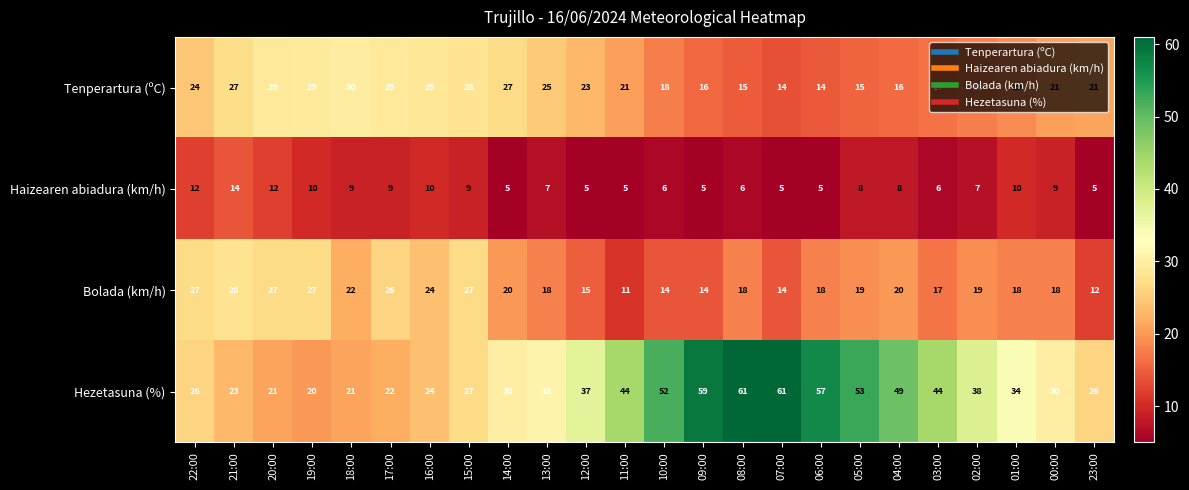

What is the sum of all Bolada (km/h) values?

473